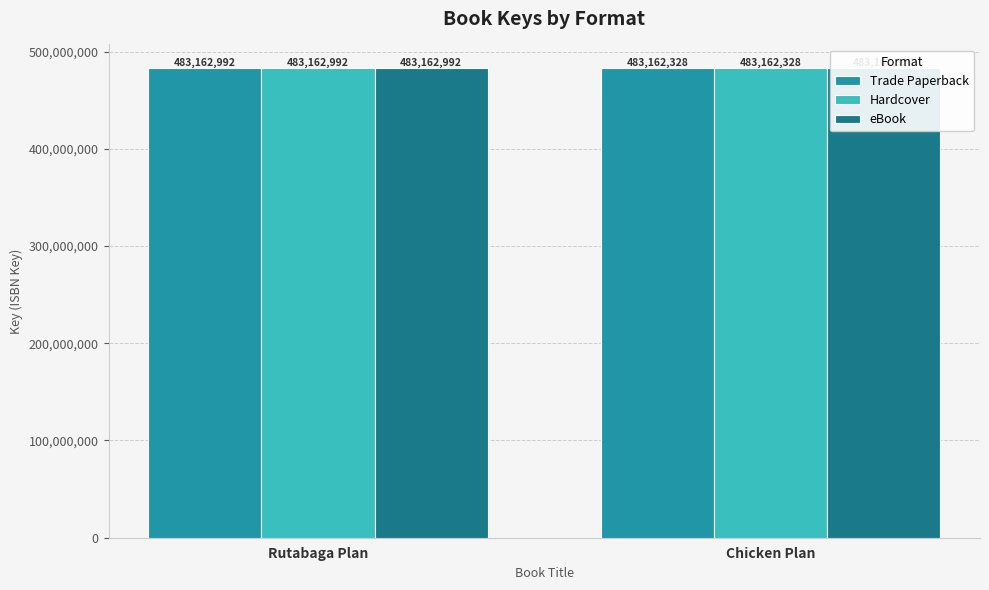

At Rutabaga Plan, list the series in order from largest to smallest.

Trade Paperback, Hardcover, eBook